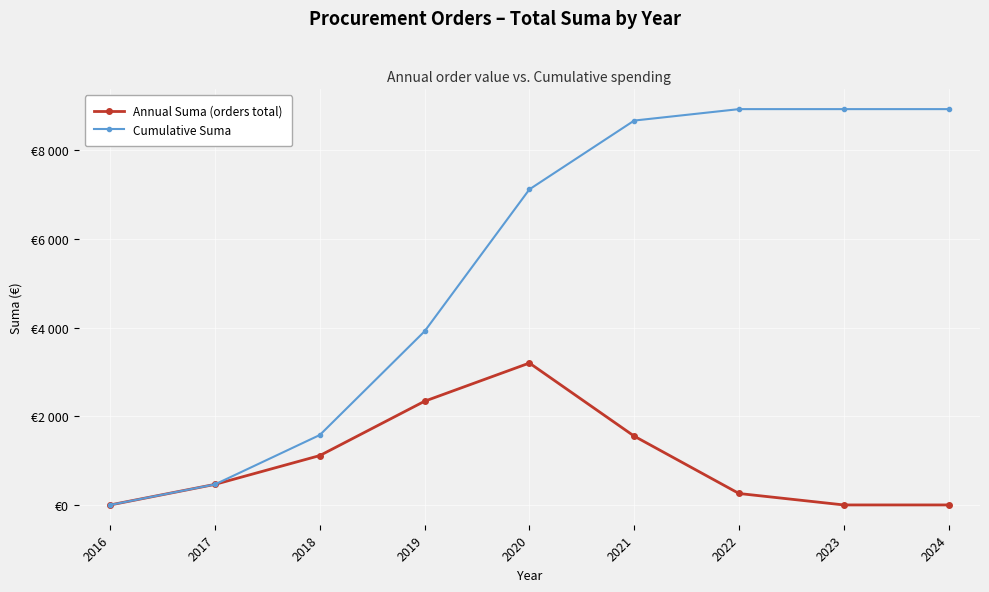

True or false: Annual Suma (orders total) and Cumulative Suma intersect in this chart.

False